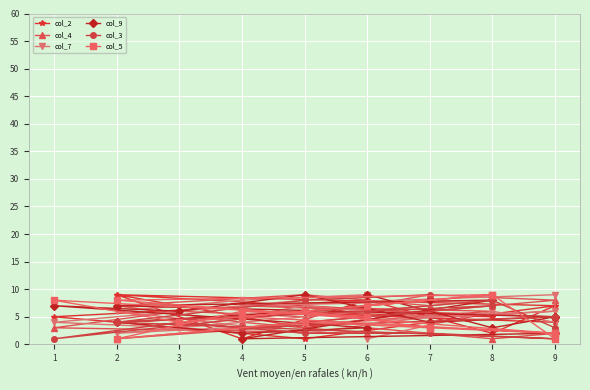

How many times do col_9 and col_7 cross each other?

7